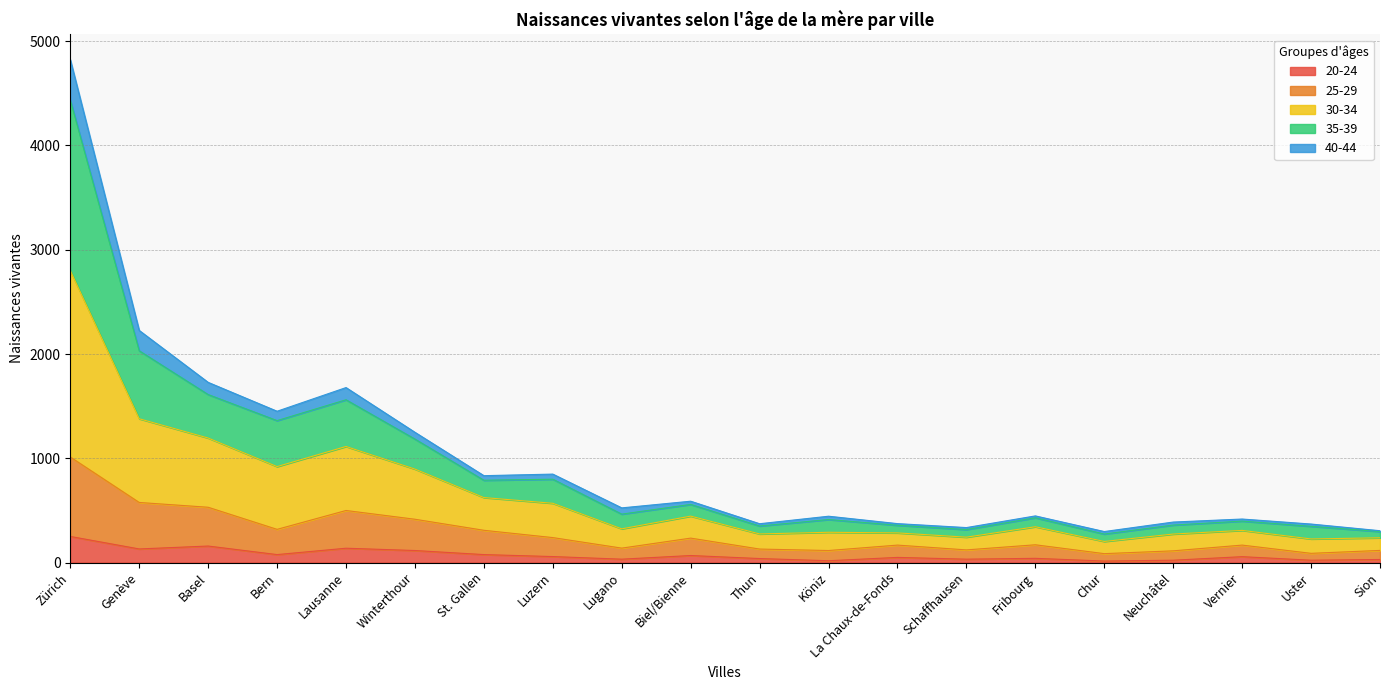

How many lines are shown in the chart?

5